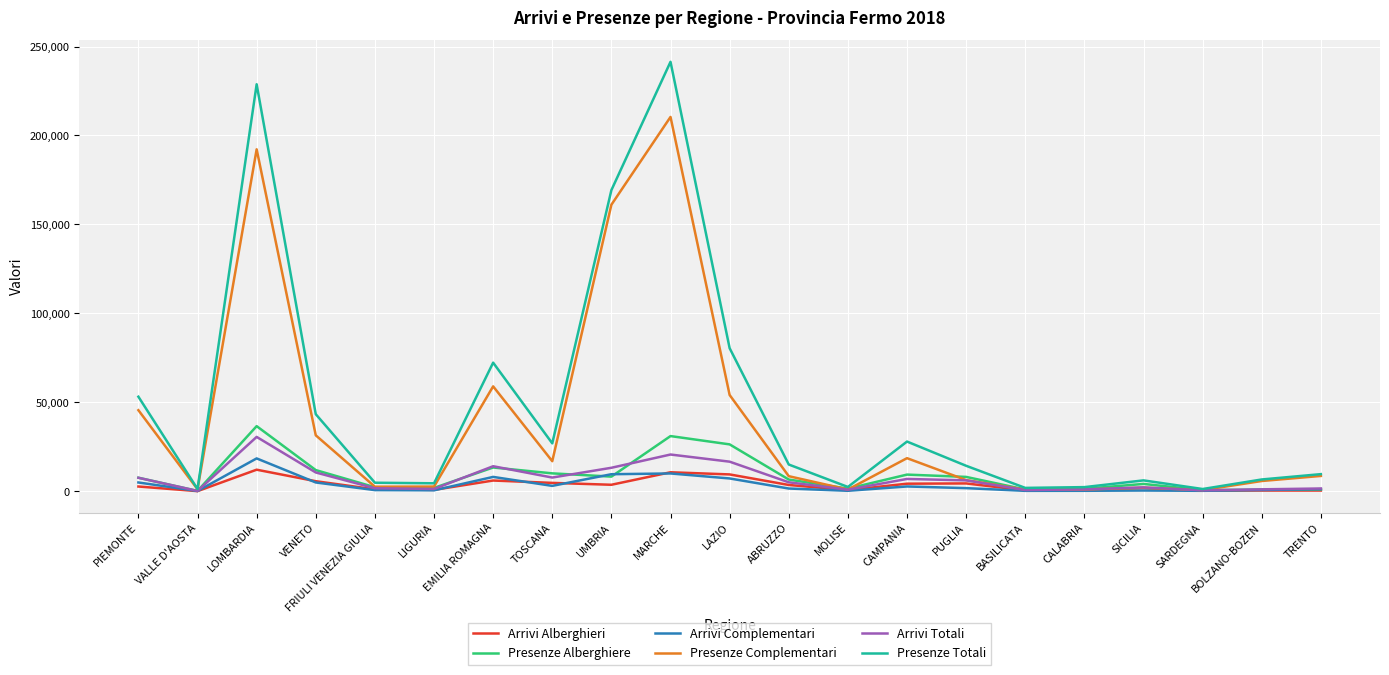

What is the difference between the highest and lowest values at MARCHE?

231443